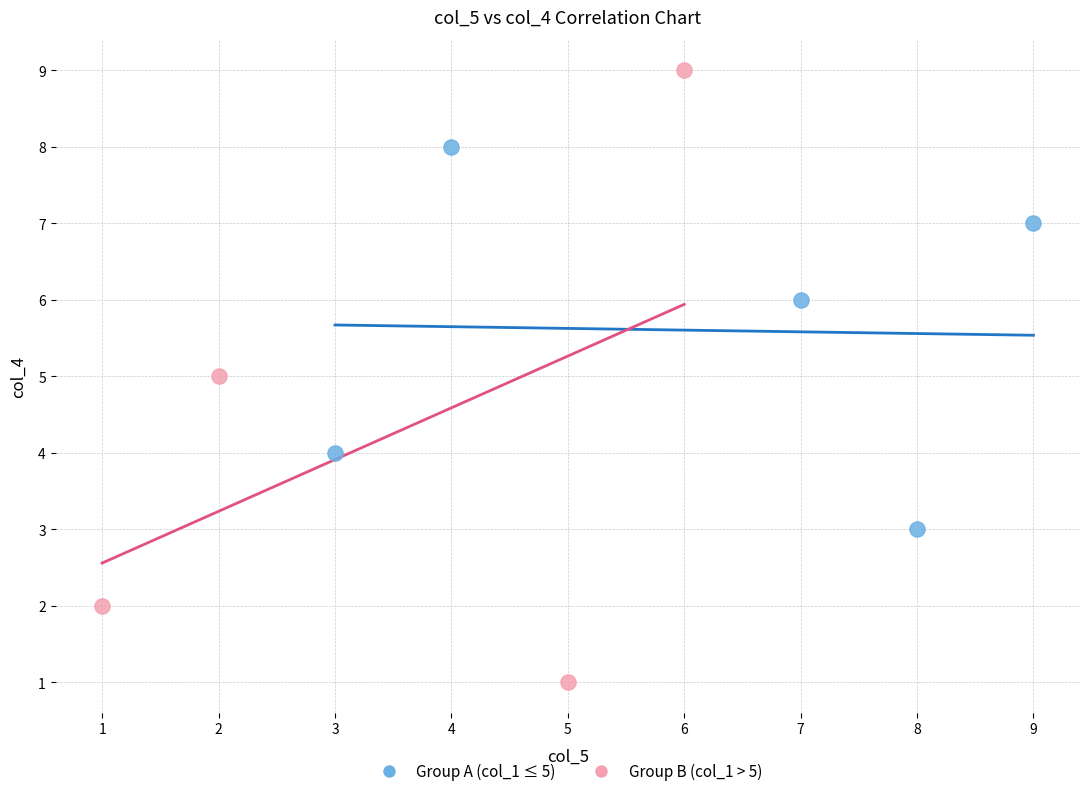

Which series reaches the minimum Y coordinate?

Group B (col_1 > 5)